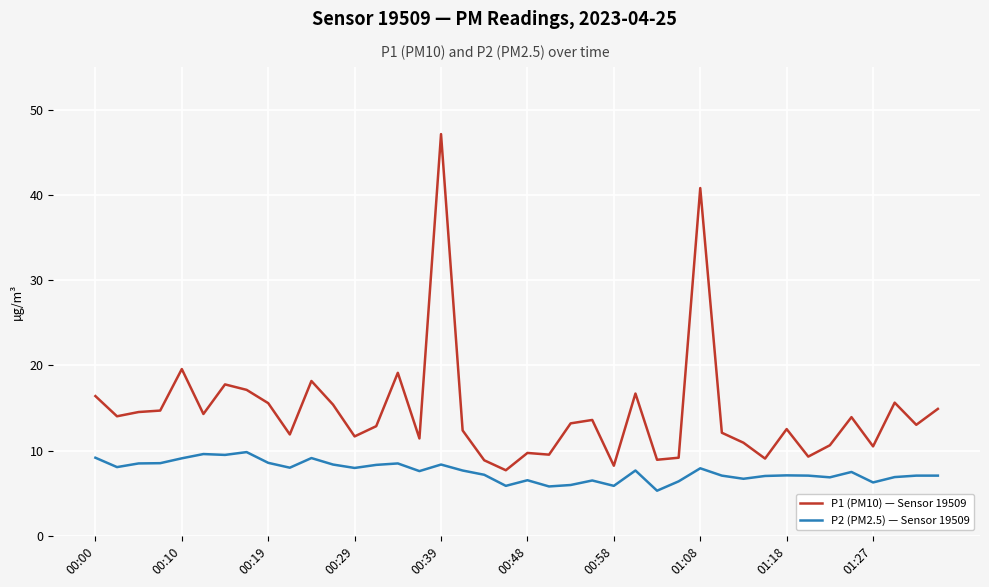

Does the chart have visible grid lines?

Yes